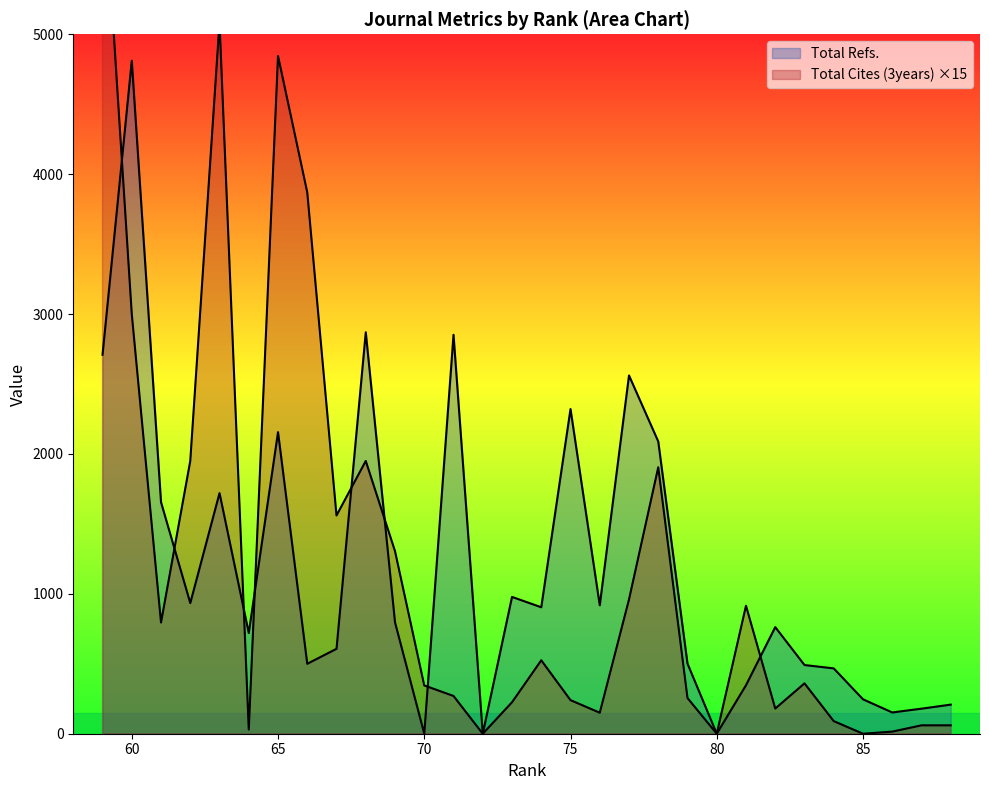

Is it true that Total Cites (3years) equals 209 at 74?

False